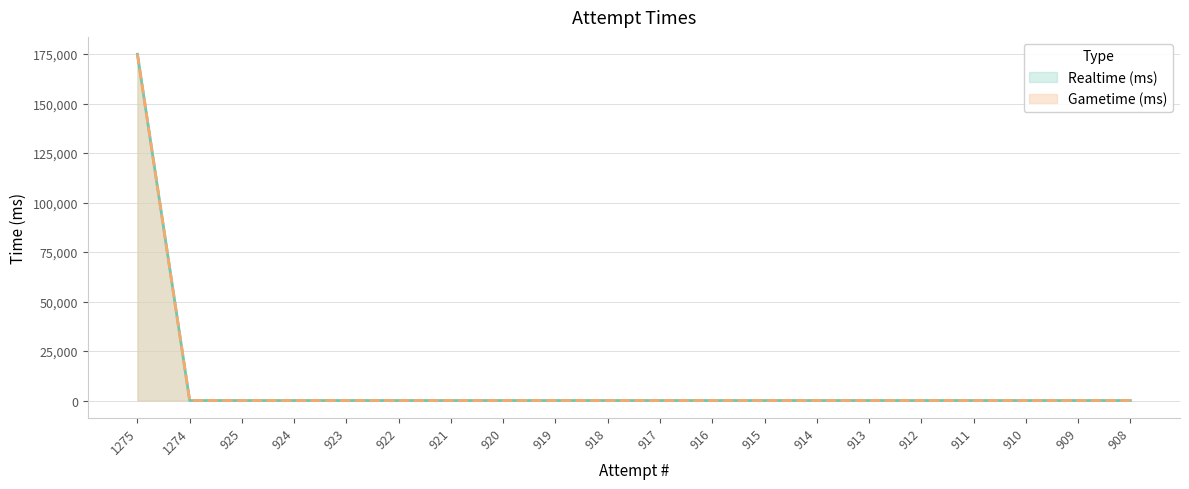

How many lines are shown in the chart?

2